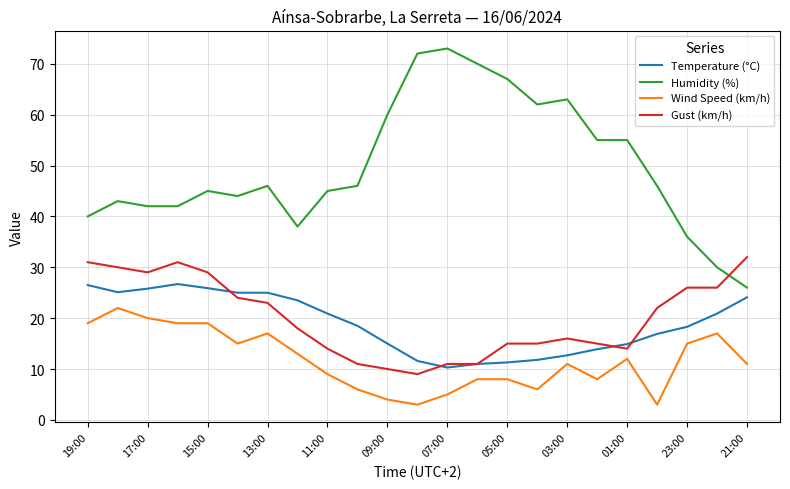

After their last crossing, which series has the higher values: Gust (km/h) or Temperature (°C)?

Gust (km/h)